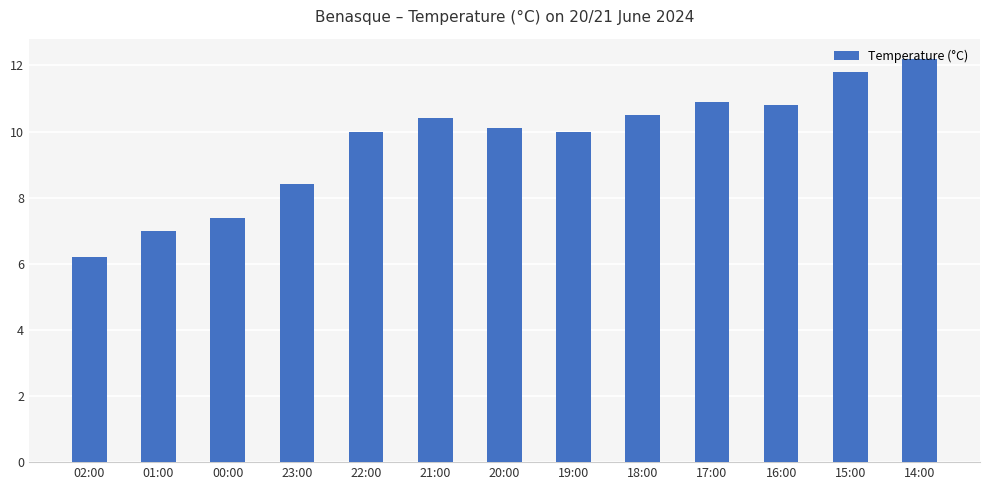

At which label is the value closest to 9?

23:00